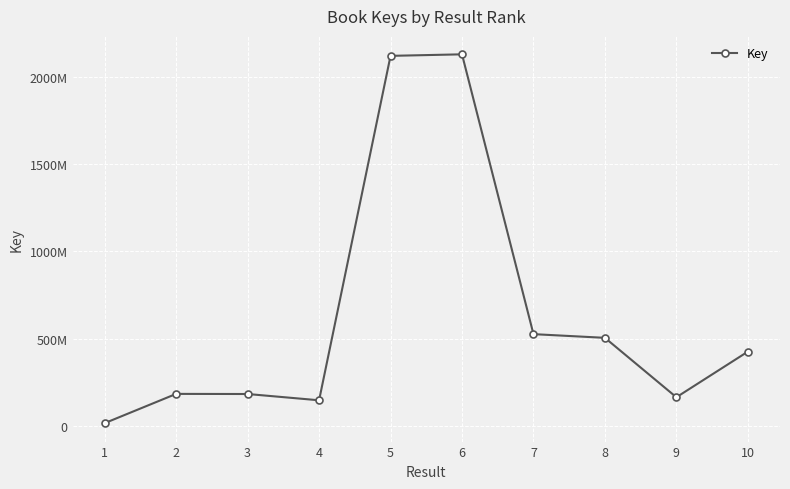

Does the chart have visible grid lines?

Yes